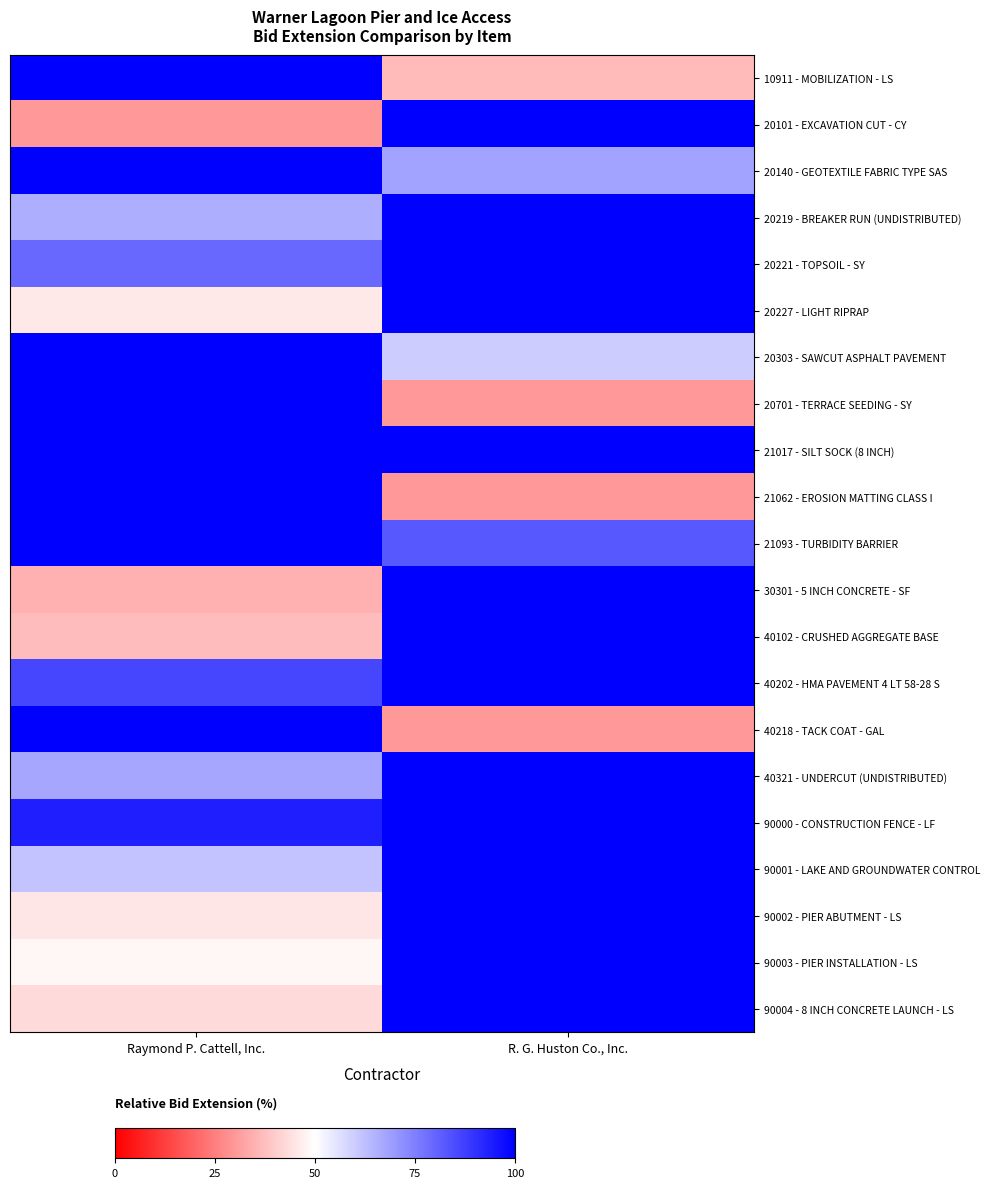

Reading left to right, extract all data points from this chart.

10911 - MOBILIZATION - LS: Raymond P. Cattell, Inc.=100.0	R. G. Huston Co., Inc.=36.5
20101 - EXCAVATION CUT - CY: Raymond P. Cattell, Inc.=30.0	R. G. Huston Co., Inc.=100.0
20140 - GEOTEXTILE FABRIC TYPE SAS: Raymond P. Cattell, Inc.=100.0	R. G. Huston Co., Inc.=68.0
20219 - BREAKER RUN (UNDISTRIBUTED): Raymond P. Cattell, Inc.=65.8	R. G. Huston Co., Inc.=100.0
20221 - TOPSOIL - SY: Raymond P. Cattell, Inc.=79.7	R. G. Huston Co., Inc.=100.0
20227 - LIGHT RIPRAP: Raymond P. Cattell, Inc.=45.5	R. G. Huston Co., Inc.=100.0
20303 - SAWCUT ASPHALT PAVEMENT: Raymond P. Cattell, Inc.=100.0	R. G. Huston Co., Inc.=60.0
20701 - TERRACE SEEDING - SY: Raymond P. Cattell, Inc.=100.0	R. G. Huston Co., Inc.=30.0
21017 - SILT SOCK (8 INCH): Raymond P. Cattell, Inc.=100.0	R. G. Huston Co., Inc.=100.0
21062 - EROSION MATTING CLASS I: Raymond P. Cattell, Inc.=100.0	R. G. Huston Co., Inc.=30.0
21093 - TURBIDITY BARRIER: Raymond P. Cattell, Inc.=100.0	R. G. Huston Co., Inc.=82.5
30301 - 5 INCH CONCRETE - SF: Raymond P. Cattell, Inc.=34.7	R. G. Huston Co., Inc.=100.0
40102 - CRUSHED AGGREGATE BASE: Raymond P. Cattell, Inc.=37.0	R. G. Huston Co., Inc.=100.0
40202 - HMA PAVEMENT 4 LT 58-28 S: Raymond P. Cattell, Inc.=86.2	R. G. Huston Co., Inc.=100.0
40218 - TACK COAT - GAL: Raymond P. Cattell, Inc.=100.0	R. G. Huston Co., Inc.=30.0
40321 - UNDERCUT (UNDISTRIBUTED): Raymond P. Cattell, Inc.=67.6	R. G. Huston Co., Inc.=100.0
90000 - CONSTRUCTION FENCE - LF: Raymond P. Cattell, Inc.=94.1	R. G. Huston Co., Inc.=100.0
90001 - LAKE AND GROUNDWATER CONTROL: Raymond P. Cattell, Inc.=61.6	R. G. Huston Co., Inc.=100.0
90002 - PIER ABUTMENT - LS: Raymond P. Cattell, Inc.=45.2	R. G. Huston Co., Inc.=100.0
90003 - PIER INSTALLATION - LS: Raymond P. Cattell, Inc.=48.1	R. G. Huston Co., Inc.=100.0
90004 - 8 INCH CONCRETE LAUNCH - LS: Raymond P. Cattell, Inc.=42.9	R. G. Huston Co., Inc.=100.0